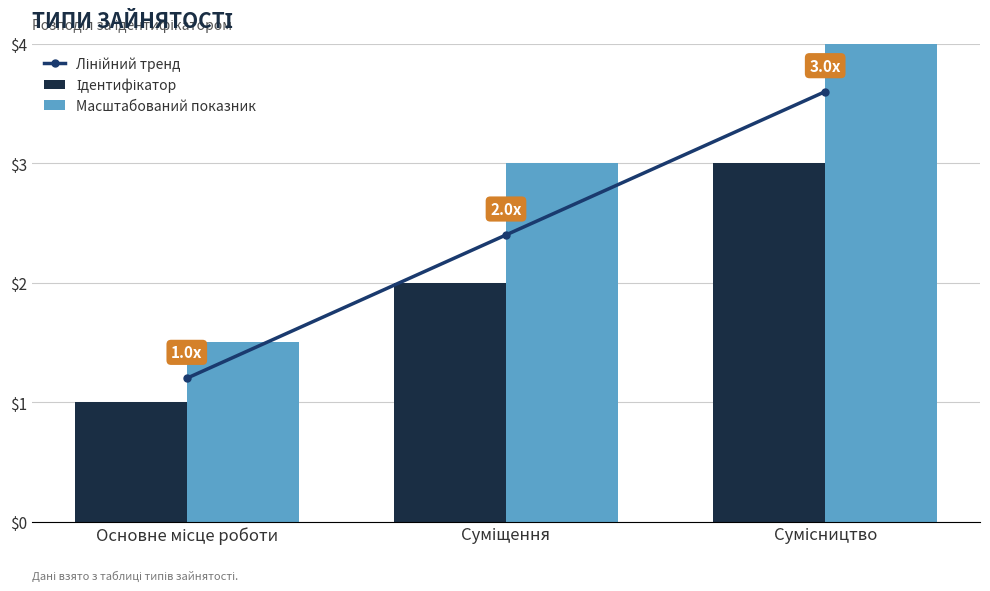

What are all the series names shown in the legend?

Лінійний тренд, Ідентифікатор, Масштабований показник